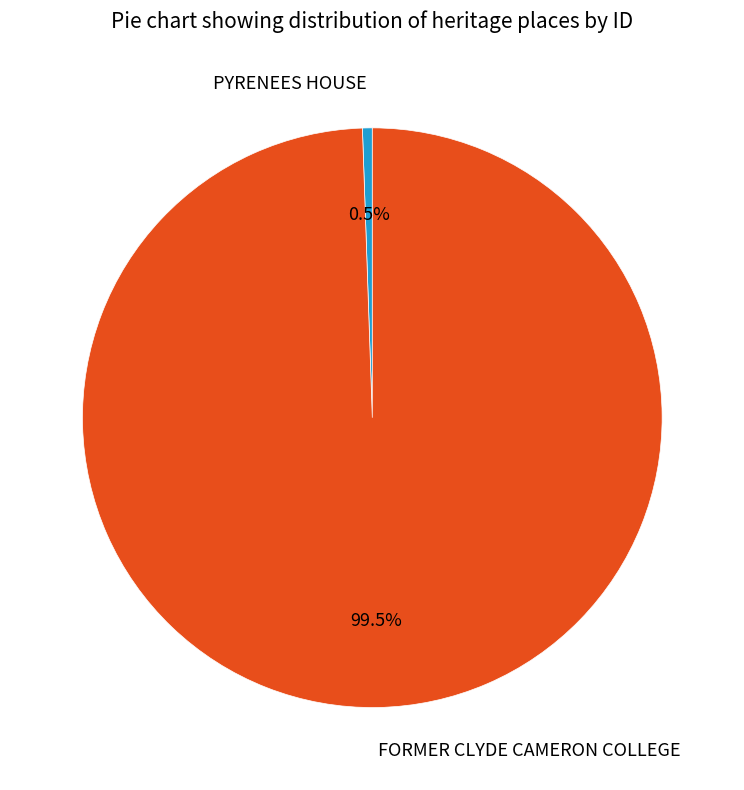

Which category has the smallest portion of the pie?

PYRENEES HOUSE